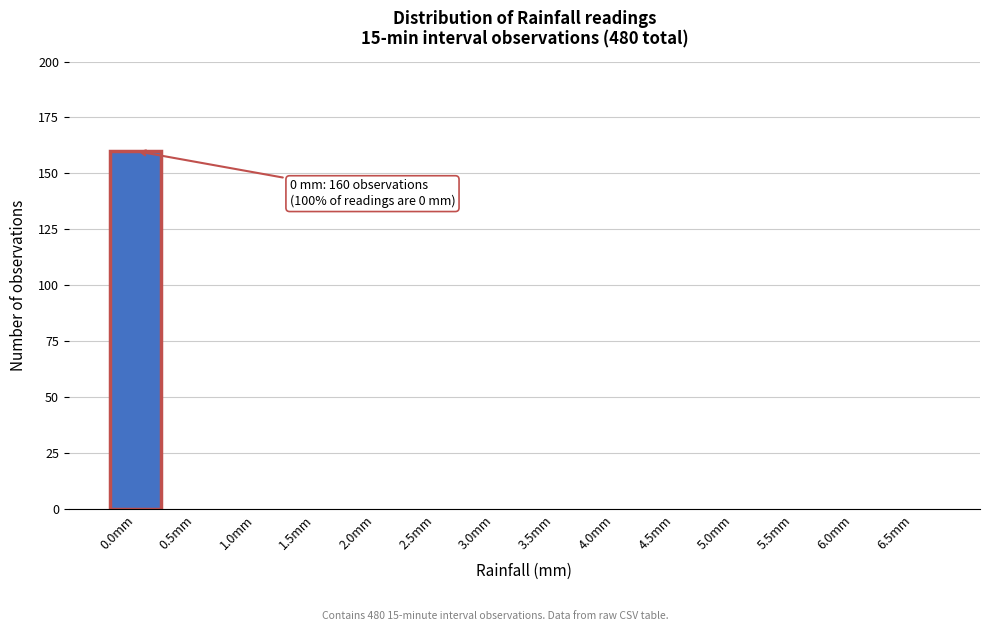

Reading right to left, list all the values displayed in this chart.

6.5mm=0	6.0mm=0	5.5mm=0	5.0mm=0	4.5mm=0	4.0mm=0	3.5mm=0	3.0mm=0	2.5mm=0	2.0mm=0	1.5mm=0	1.0mm=0	0.5mm=0	0.0mm=160